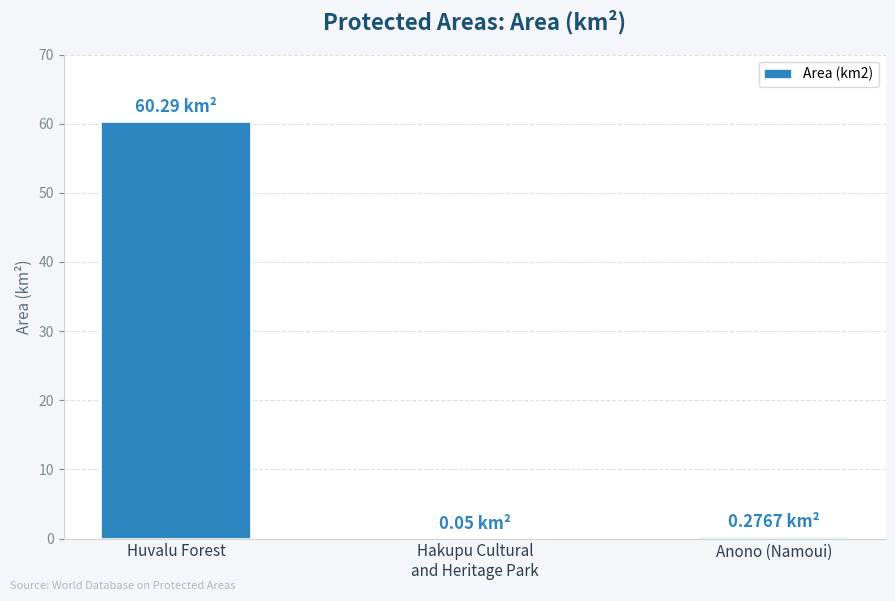

Which category has the highest value across all series?

Huvalu Forest